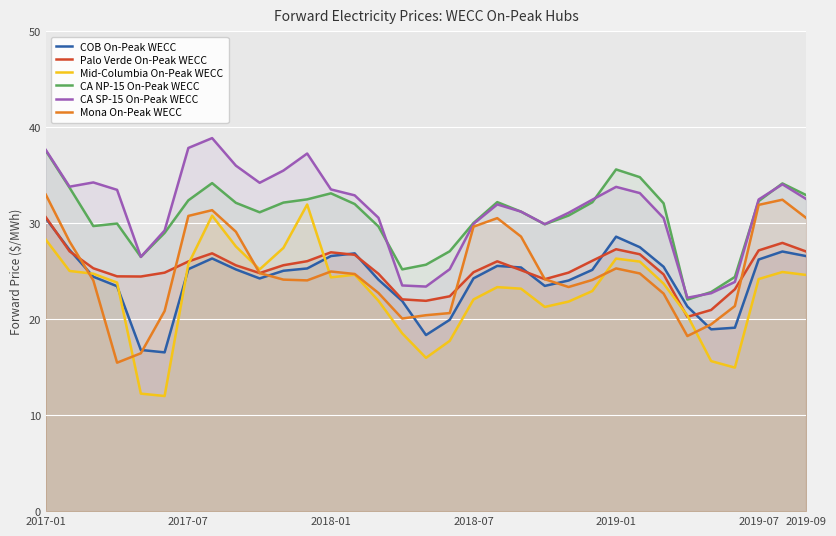

How many values in the CA SP-15 On-Peak WECC series are below 32?

15